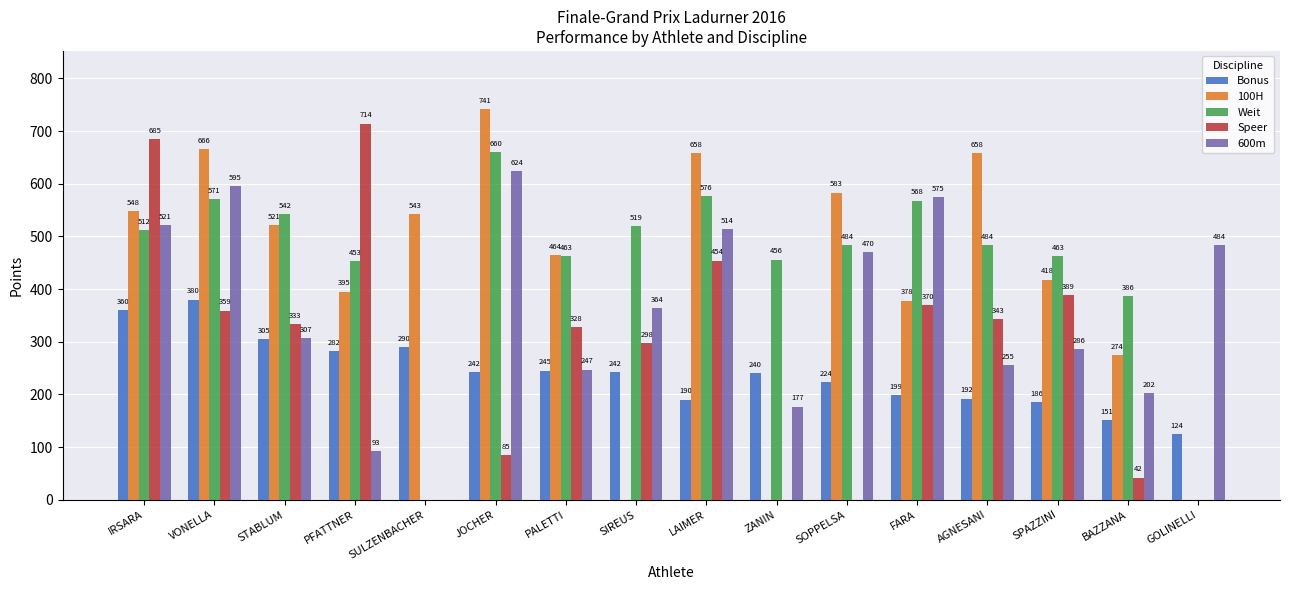

Which category has the highest value across all series?

JOCHER